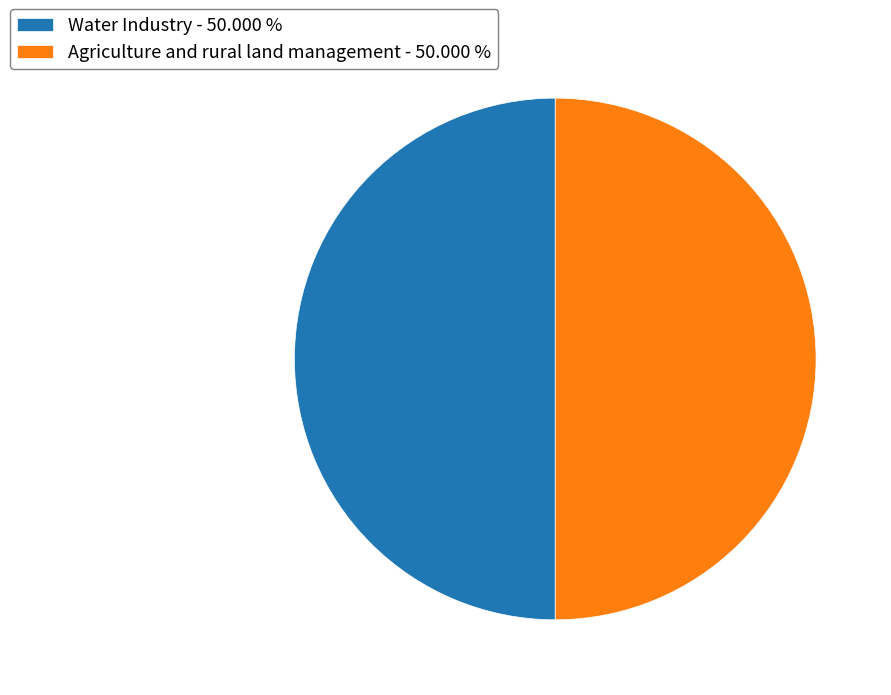

Approximately how many times larger is the value at Agriculture and rural land management - 50.000 % compared to Water Industry - 50.000 %?

1.0